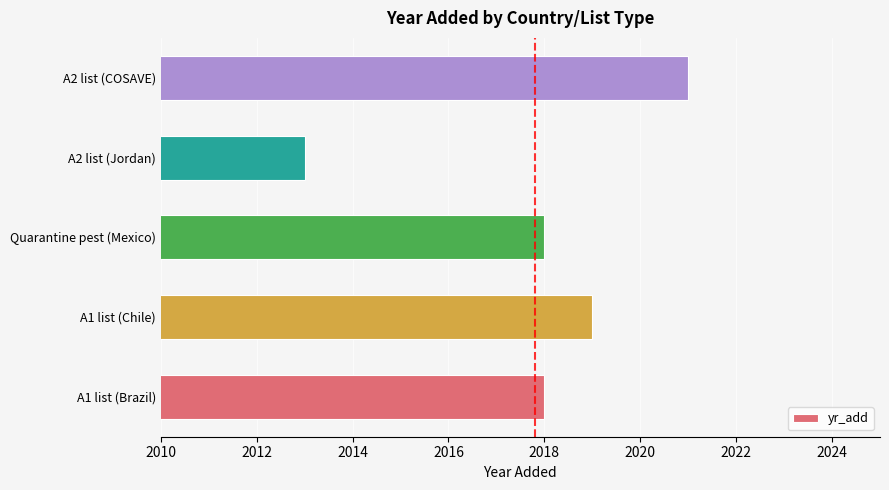

What is the change in value from A1 list (Chile) to A2 list (Jordan)?

-6